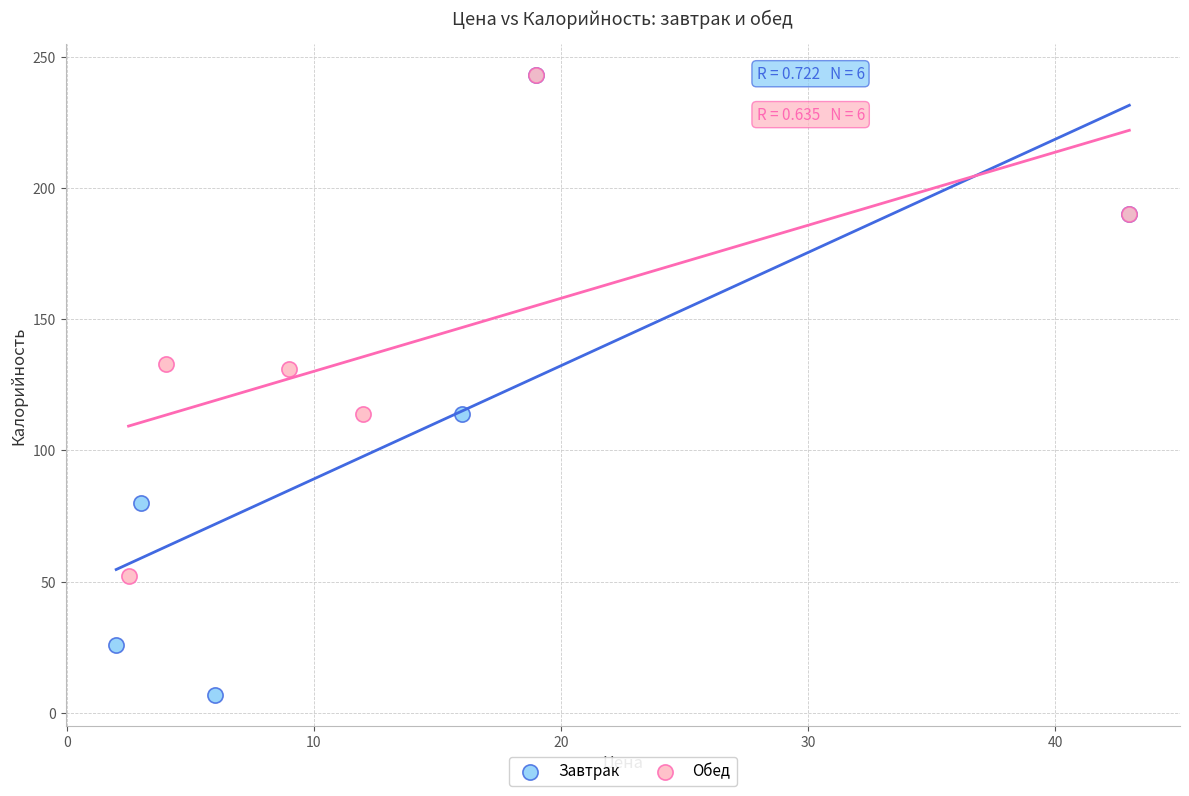

Which series has the widest spread of Y values?

Завтрак